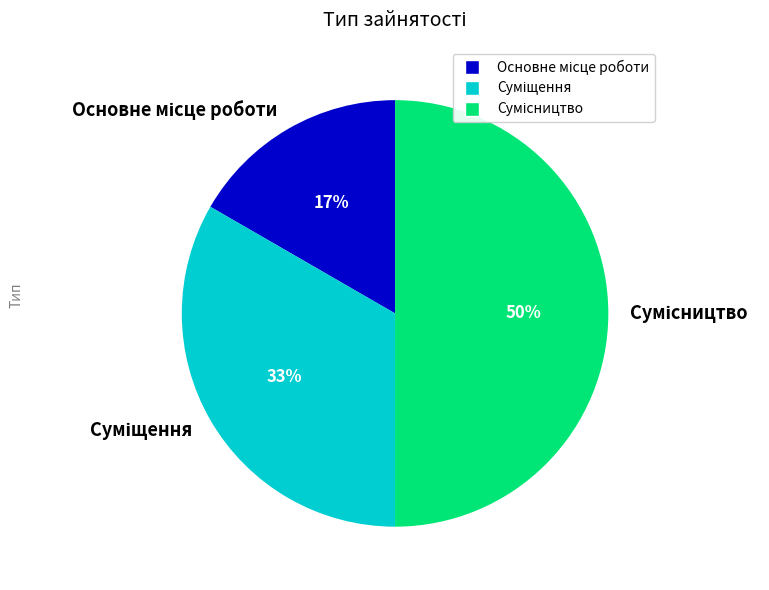

To the nearest percent, what is the average slice percentage?

33%